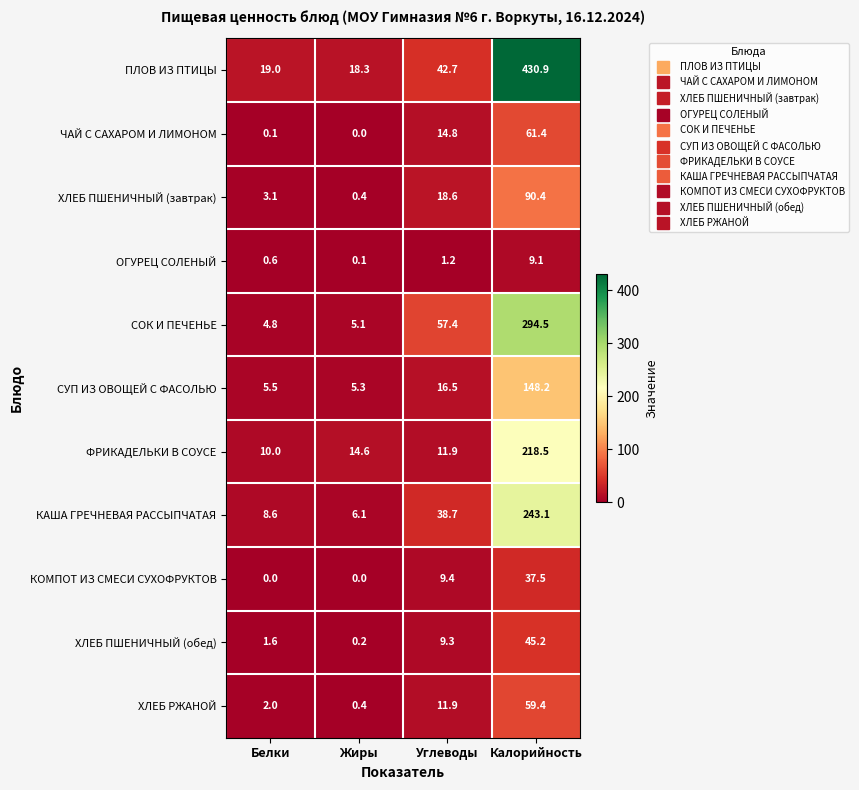

What is the difference between the second highest and second lowest values in the КАША ГРЕЧНЕВАЯ РАССЫПЧАТАЯ series?

30.1